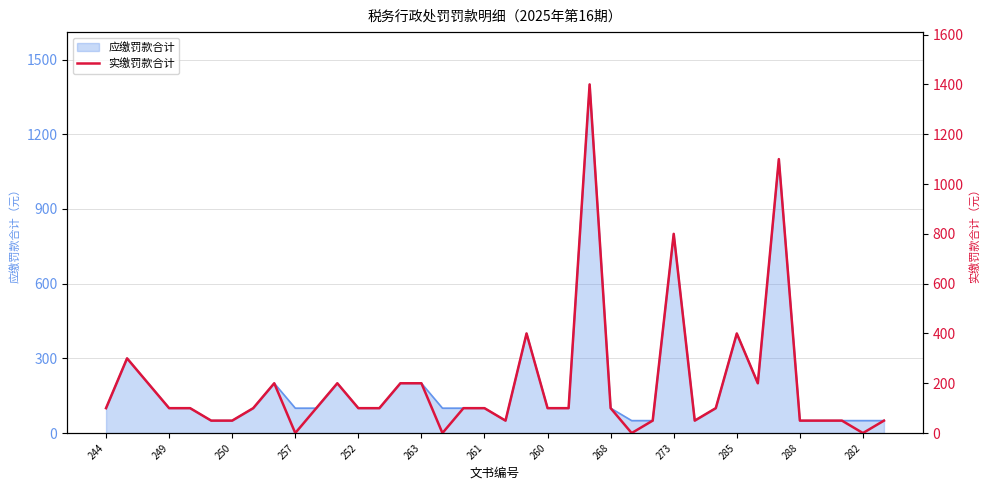

What is the ratio of the value at 13 to the value at 244?

1.0